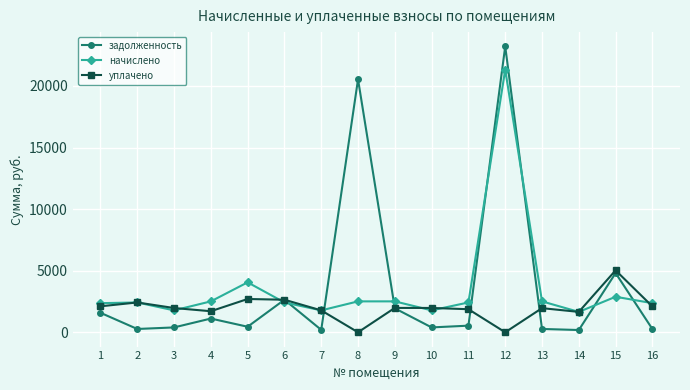

Which category has the highest value across all series?

12